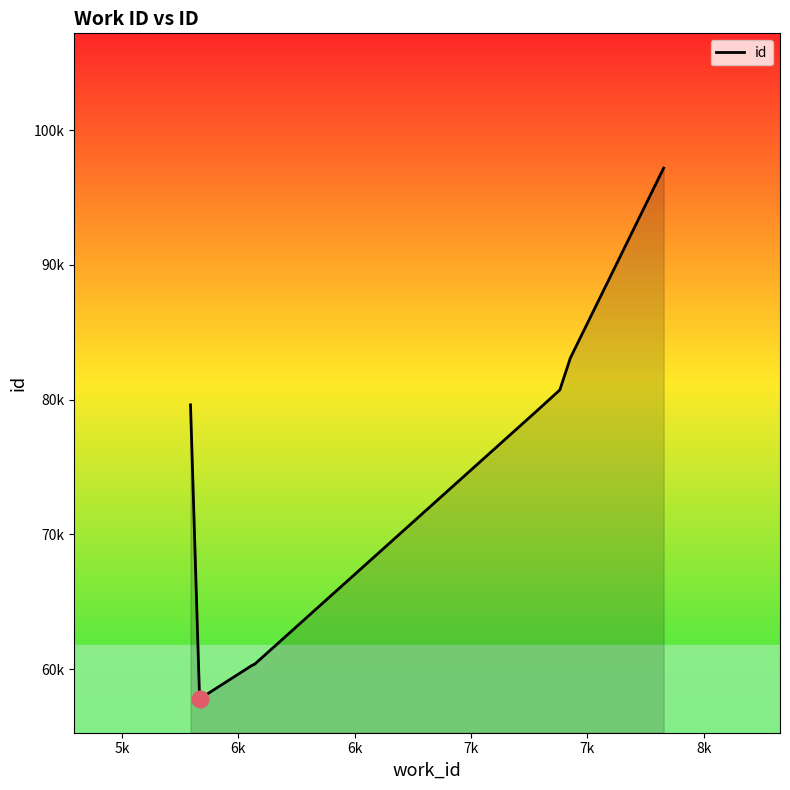

What is the ratio of the value at 5k to the value at 8k?

1.0